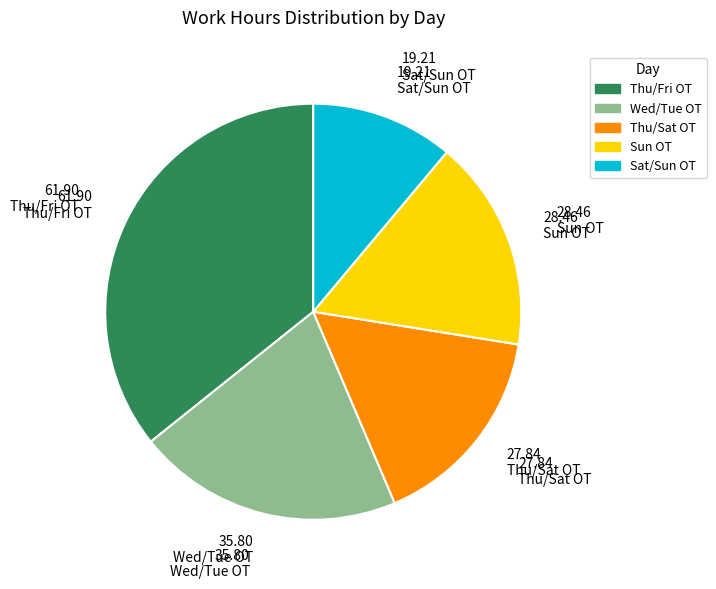

Do Sat/Sun OT and Thu/Sat OT together represent more than half of the pie?

No